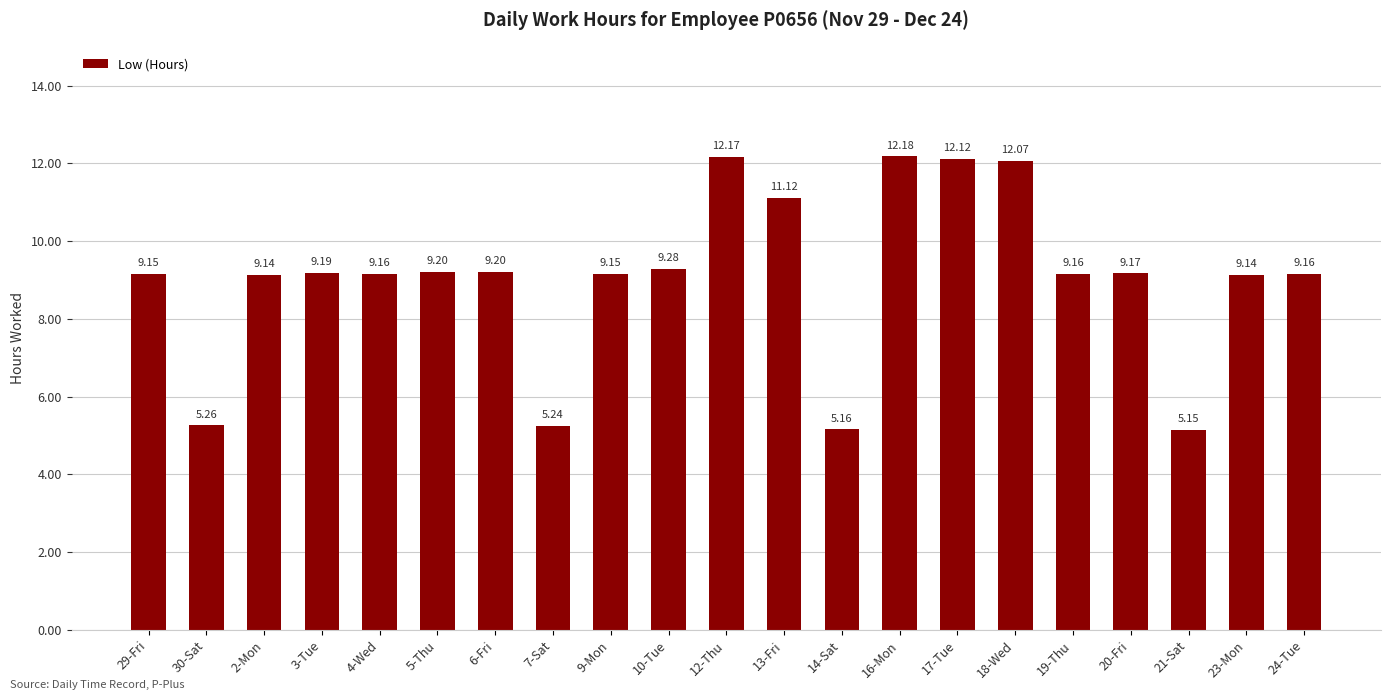

Which category has the lowest value across all series?

21-Sat